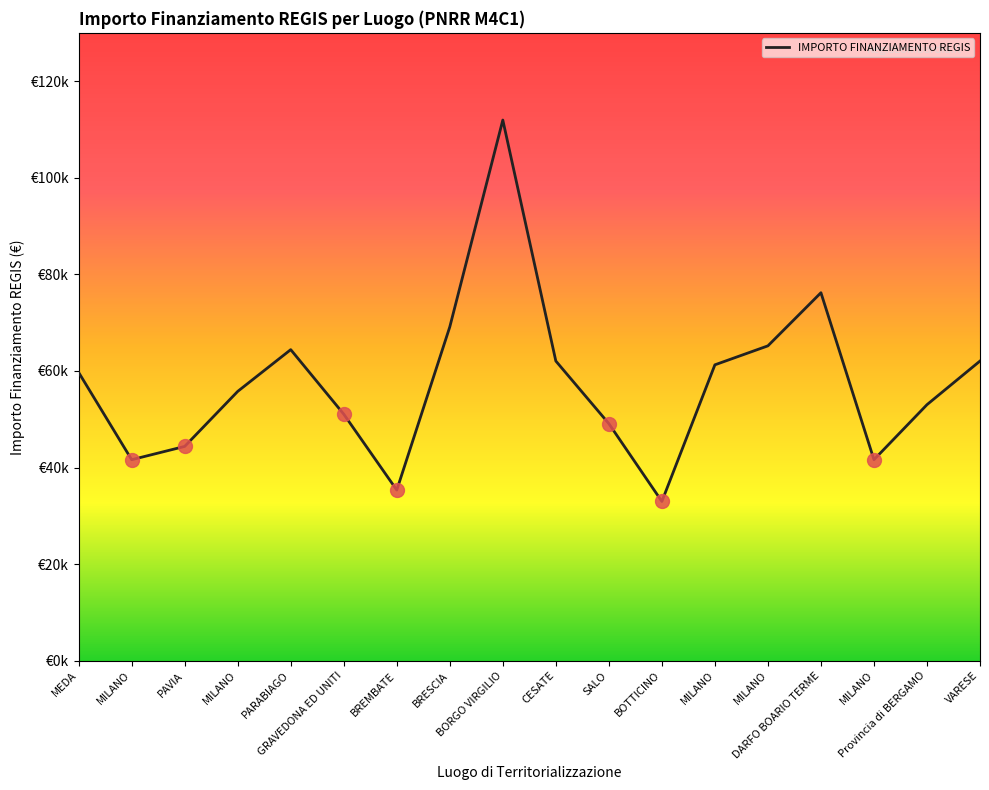

The value at BRESCIA is 69133.5. True or false?

True